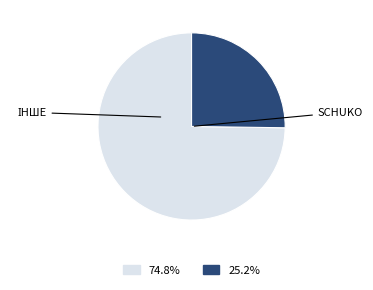

How many slices are in this pie chart?

2